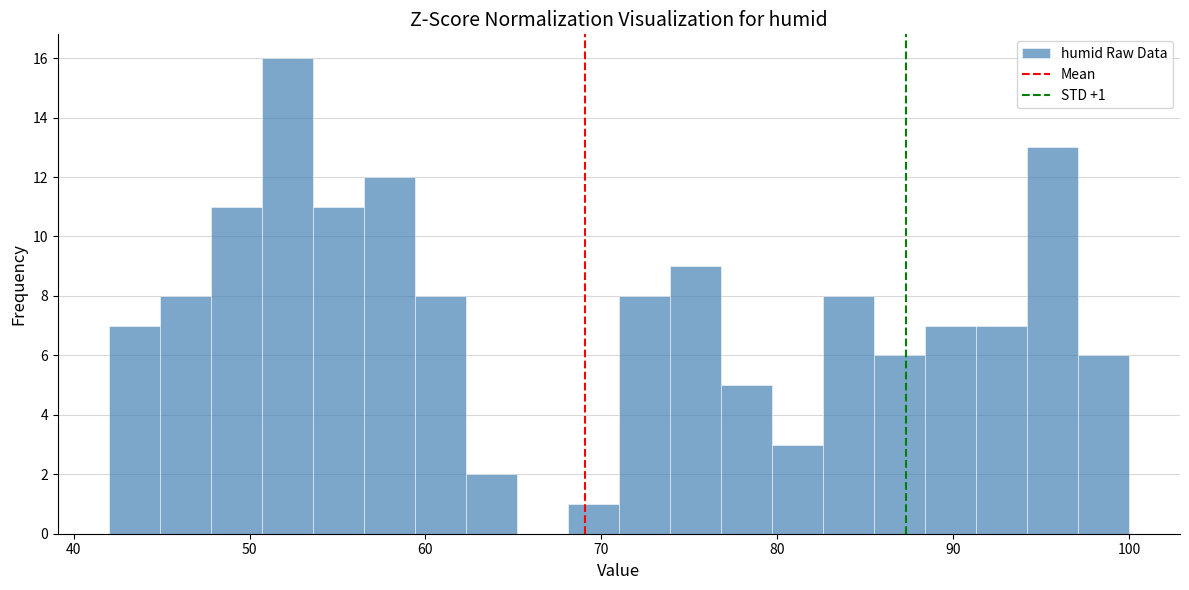

Read against the x-axis, roughly where is the centre of the tallest bar?

52